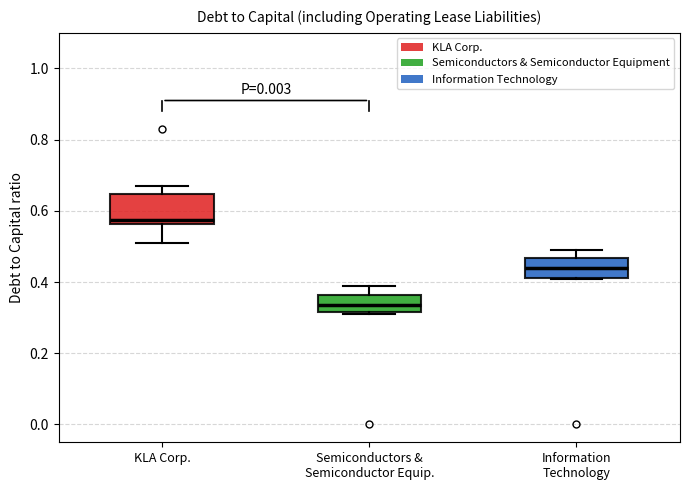

Which box has the highest median line?

KLA Corp.